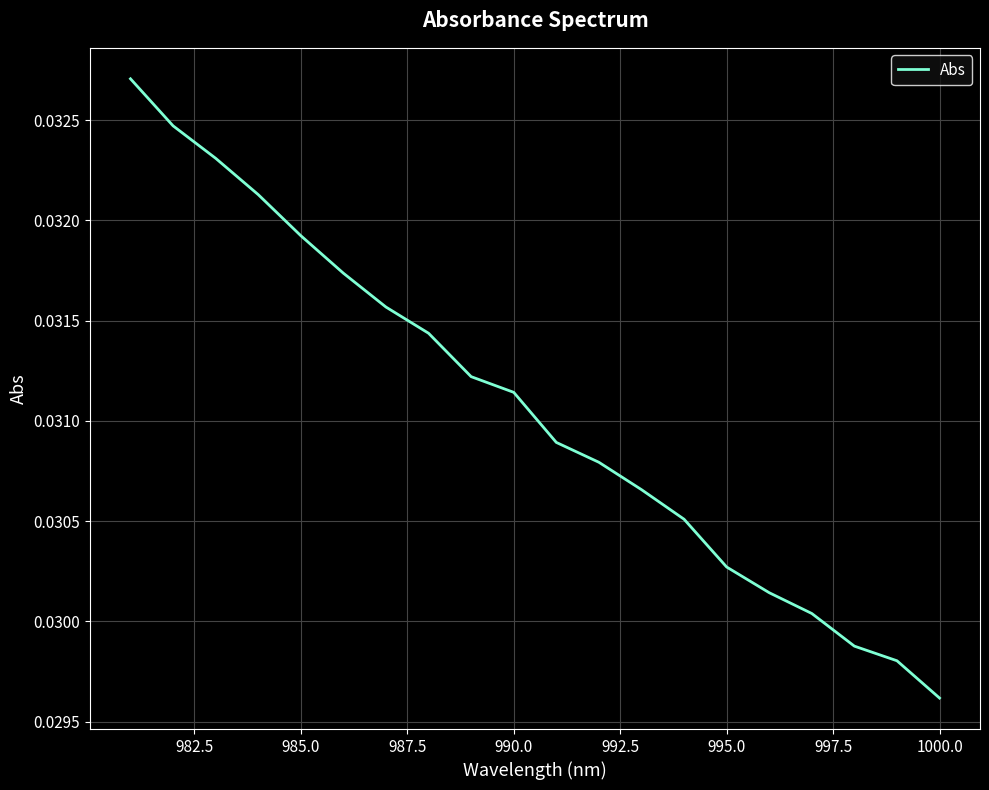

How many lines are shown in the chart?

1